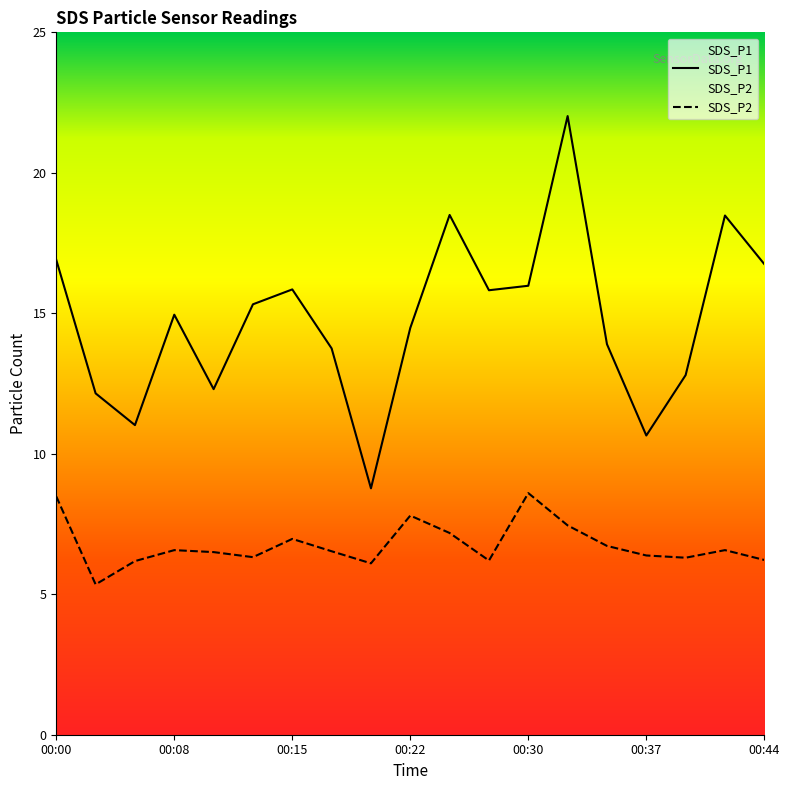

Between 00:15 and 00:13, which is larger?

00:15